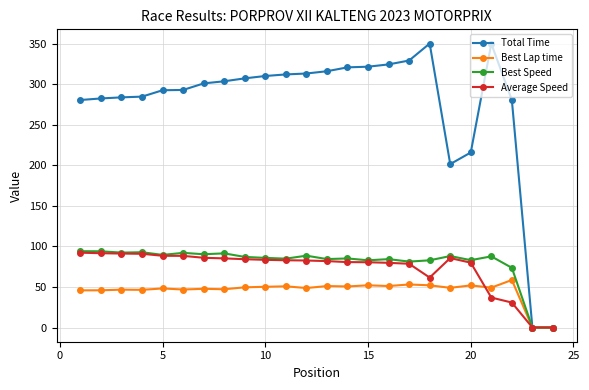

Count the number of categories in the chart.

24